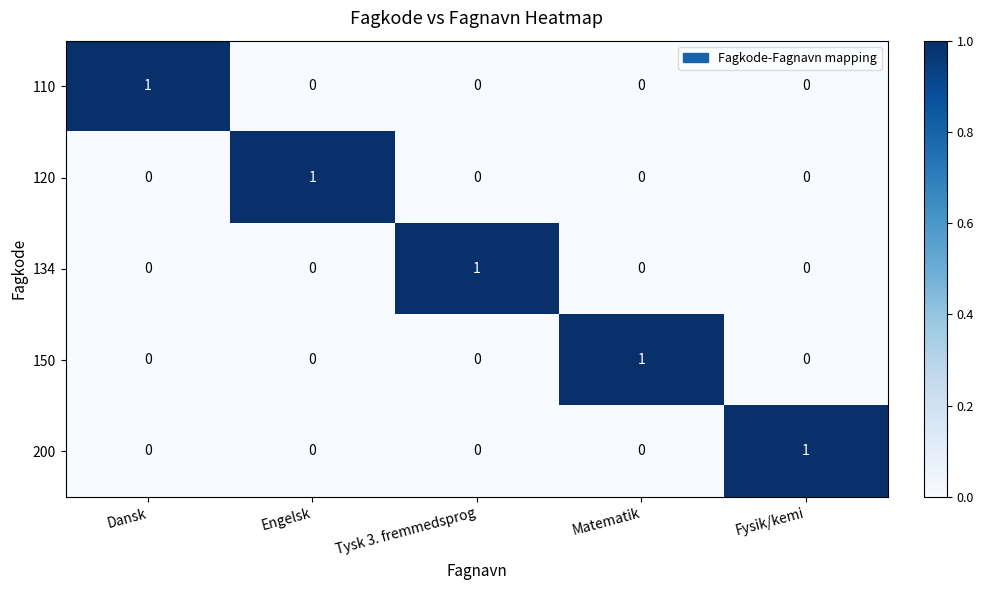

True or false: 110 has a value of 0 at Engelsk.

True